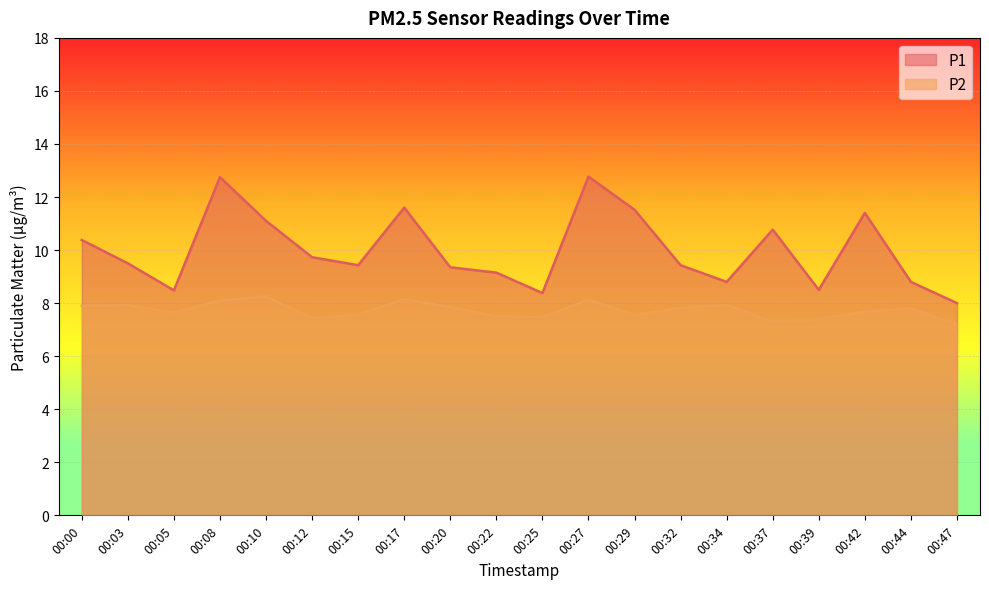

How many lines are shown in the chart?

2